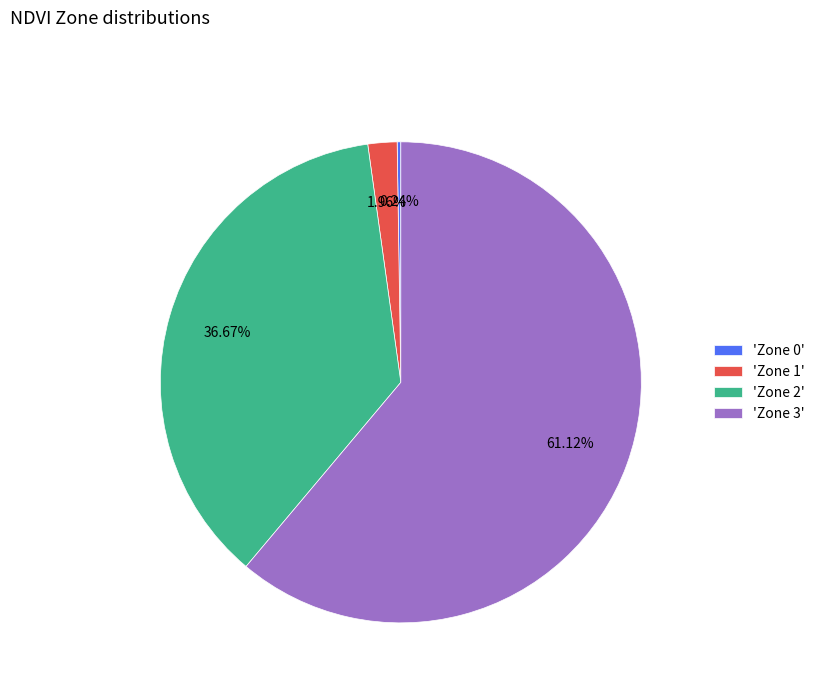

What is the majority slice?

'Zone 3'